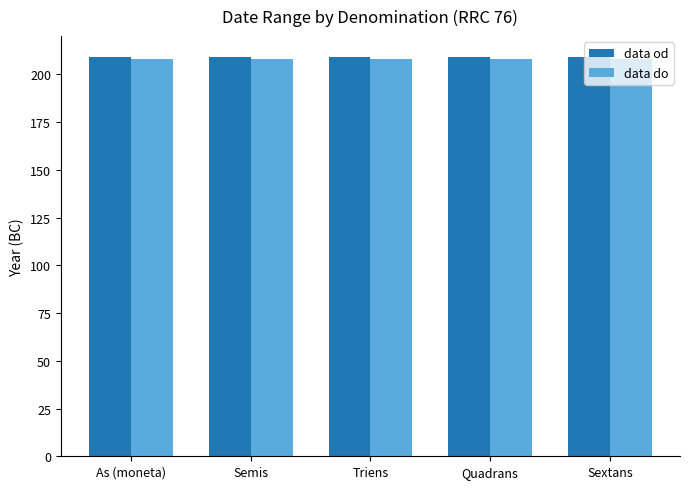

Does the chart contain stacked bars?

No